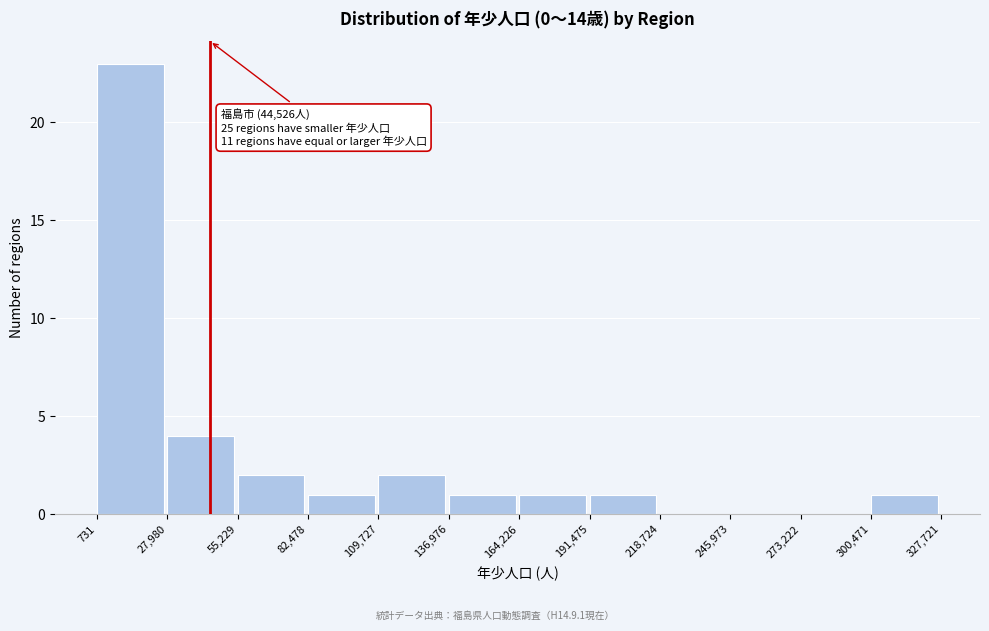

Which range on the x-axis has the tallest bar?

731 to 27,980